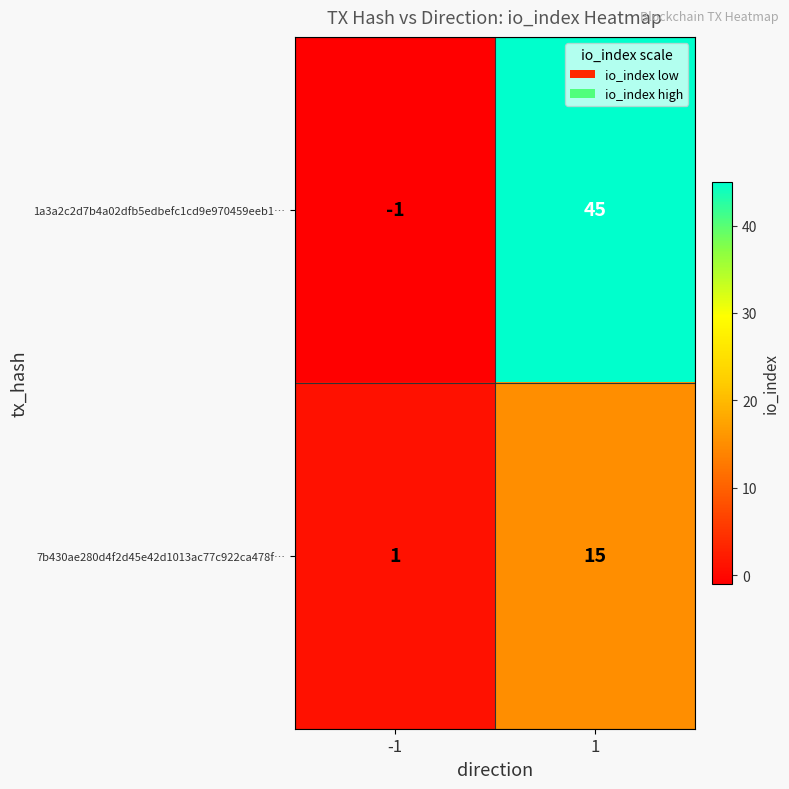

Rank the series by their maximum value, from lowest to highest.

7b430ae280d4f2d45e42d1013ac77c922ca478f…, 1a3a2c2d7b4a02dfb5edbefc1cd9e970459eeb1…